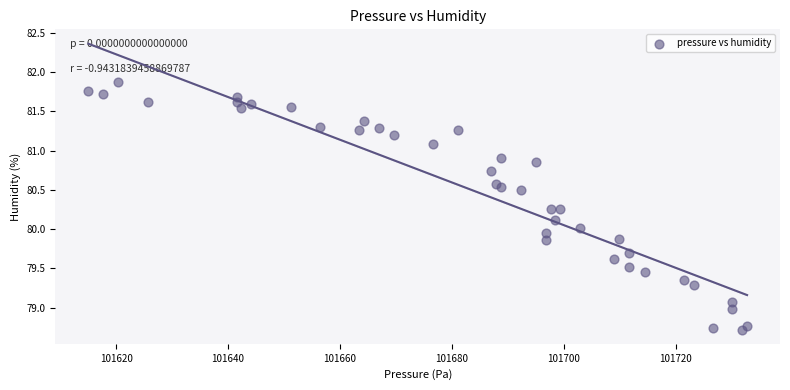

What is the range of X values (max minus min)?

117.7